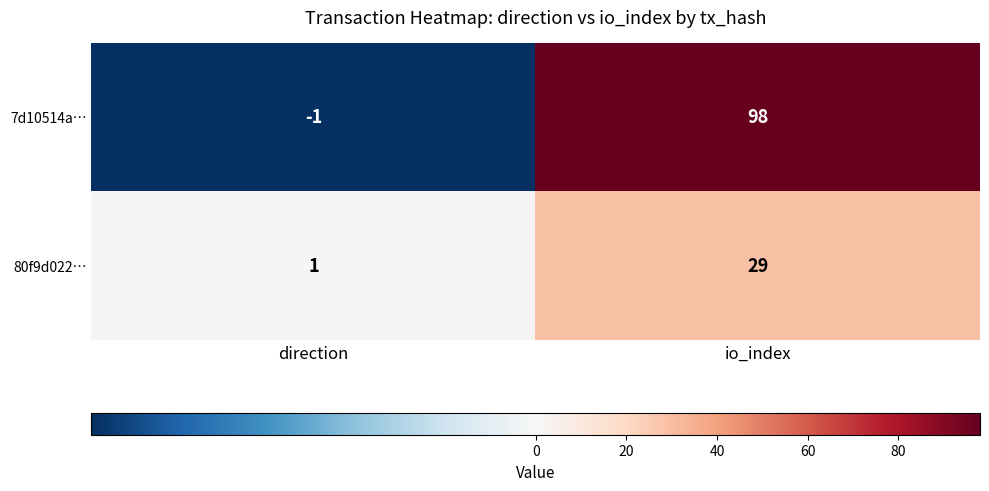

List the series in order of their peak value, lowest first.

80f9d022…, 7d10514a…